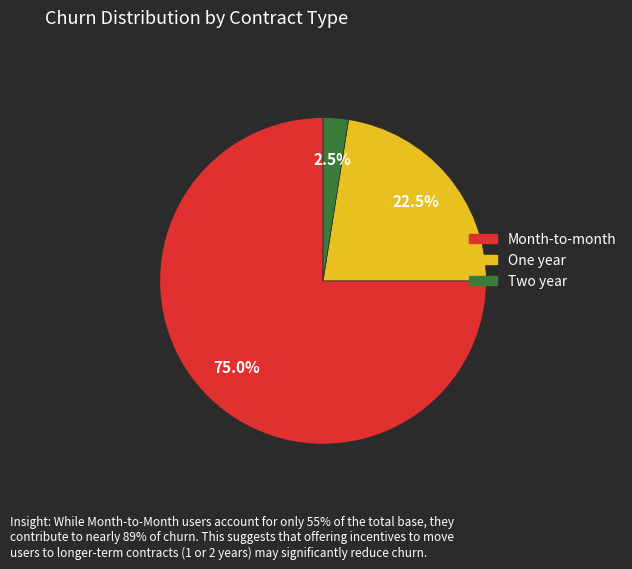

Does any single category account for the majority?

Yes